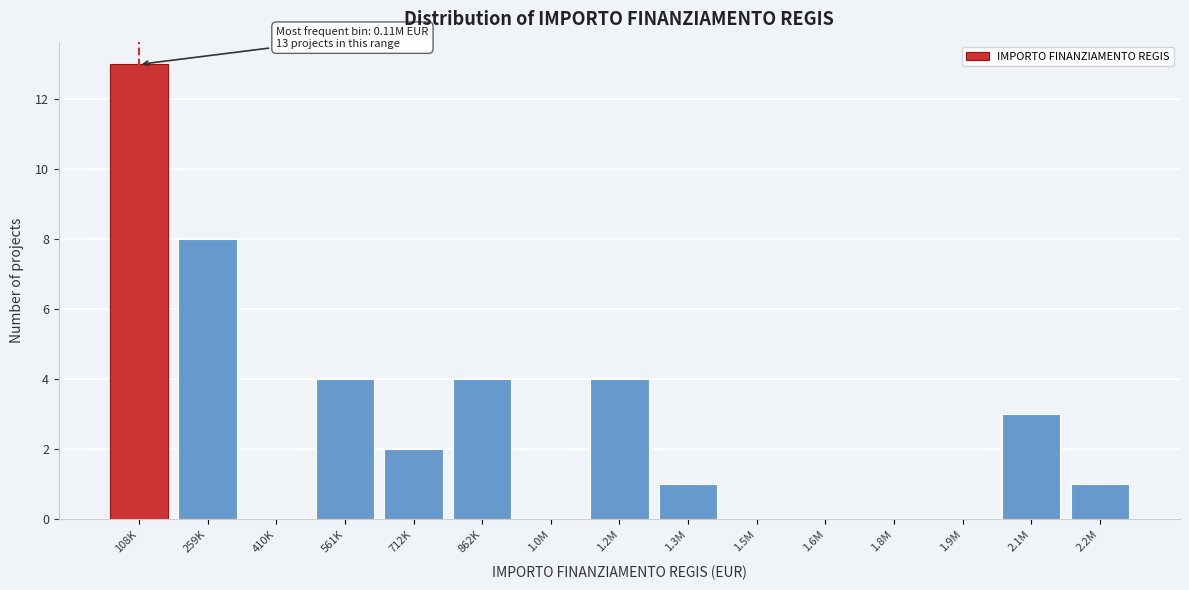

Reading left to right, transcribe all the data shown in this chart.

108K=13	259K=8	410K=0	561K=4	712K=2	862K=4	1.0M=0	1.2M=4	1.3M=1	1.5M=0	1.6M=0	1.8M=0	1.9M=0	2.1M=3	2.2M=1